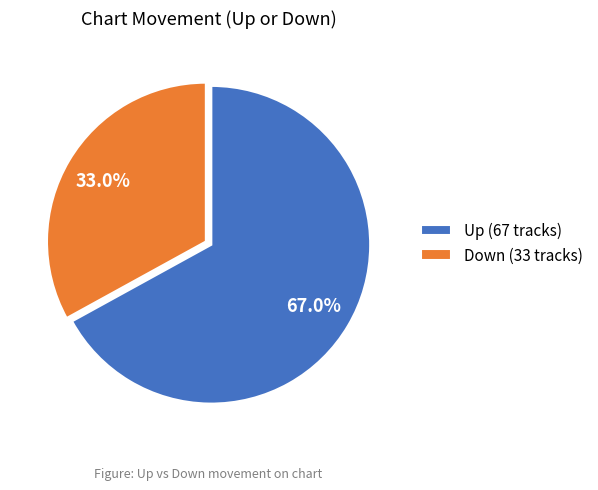

Rank the categories by value from highest to lowest.

Up (67 tracks), Down (33 tracks)